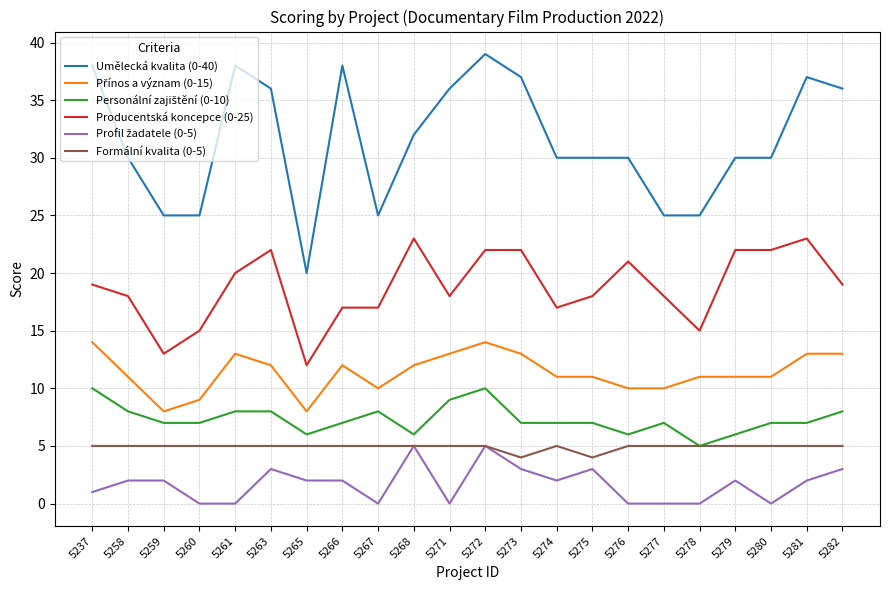

Which series changed the most between 5261 and 5267?

Umělecká kvalita (0-40)